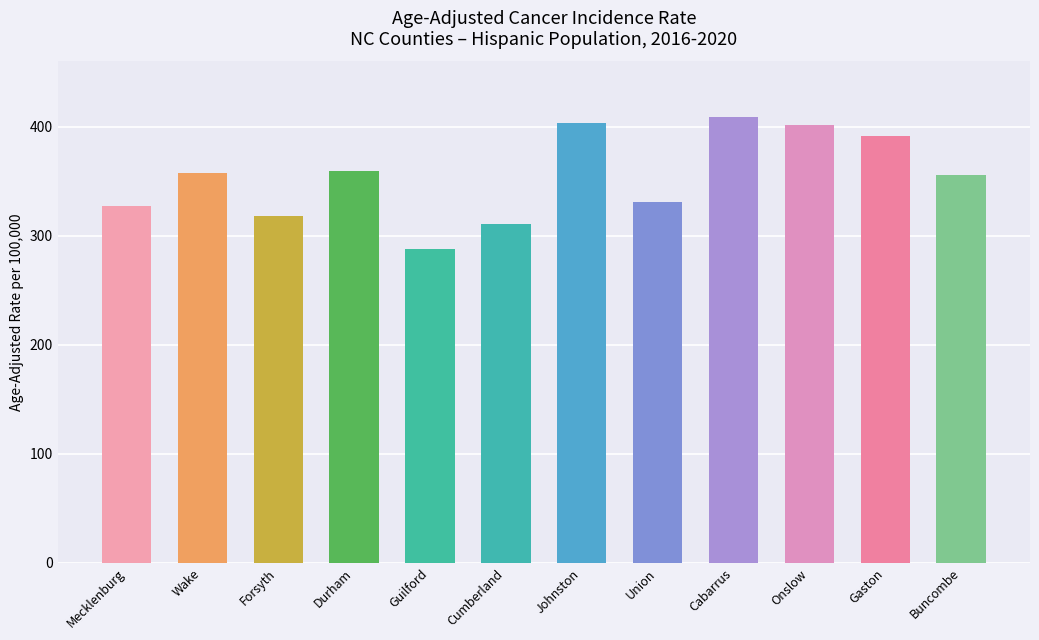

What position from the left is Buncombe?

12